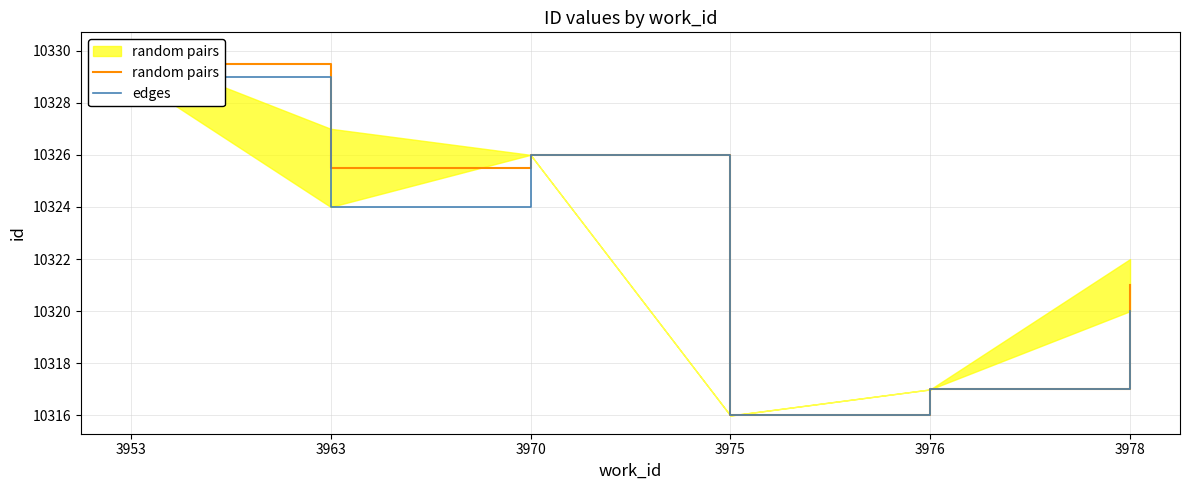

Reading left to right, extract all data points from this chart.

random pairs: 3953=10329.5	3963=10325.5	3970=10326.0	3975=10316.0	3976=10317.0	3978=10321.0
edges: 3953=10329.0	3963=10324.0	3970=10326.0	3975=10316.0	3976=10317.0	3978=10320.0